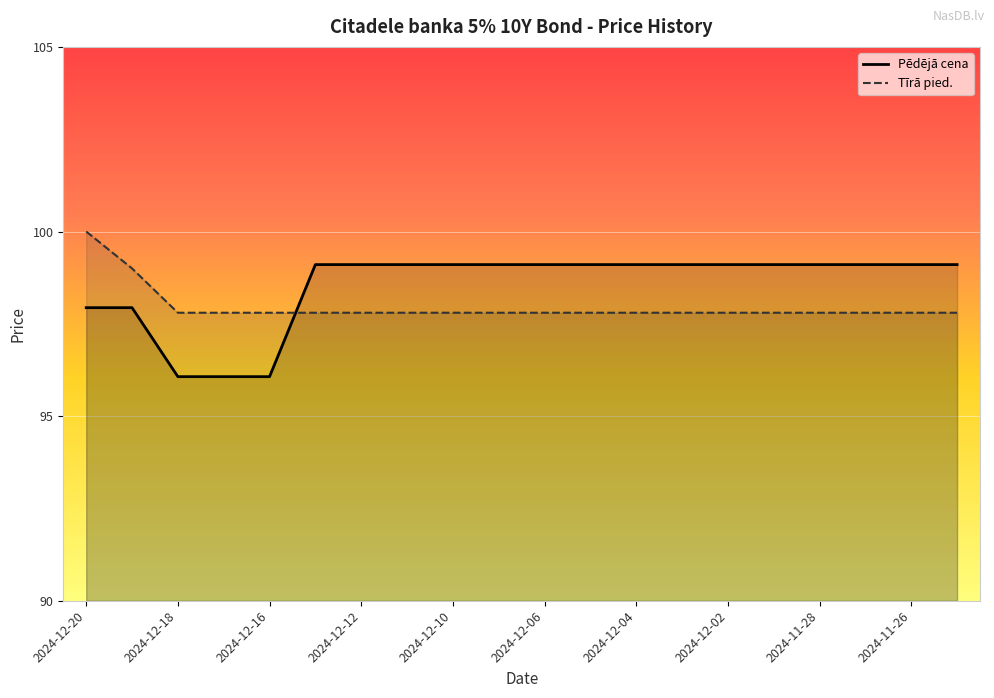

What is the average value of the Pēdējā cena series?

98.5